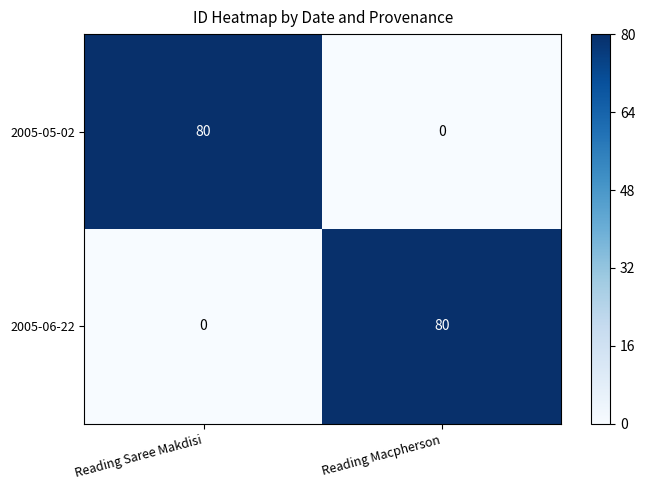

What is the difference between the highest and lowest values at Reading Macpherson?

80